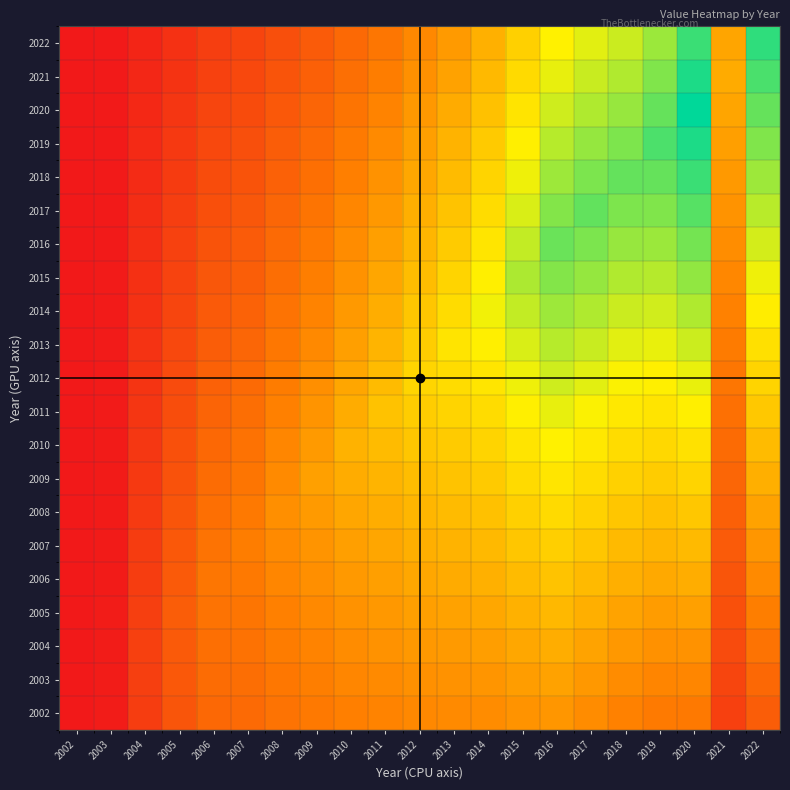

At which category is the sum across all series the highest?

2020